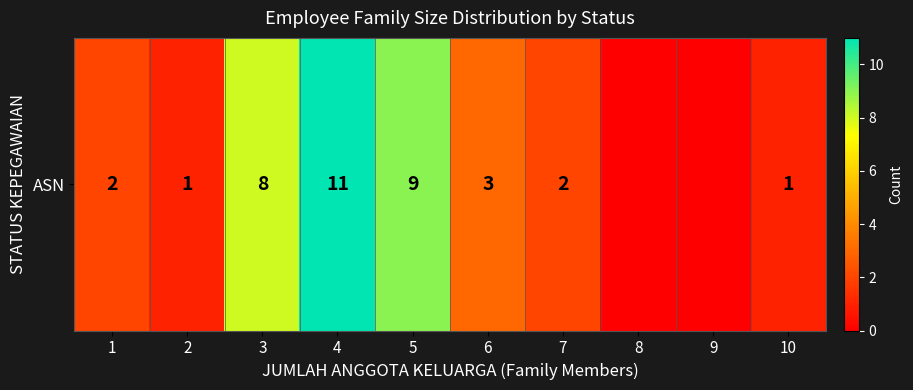

True or false: the data shows 2 at 7.

True